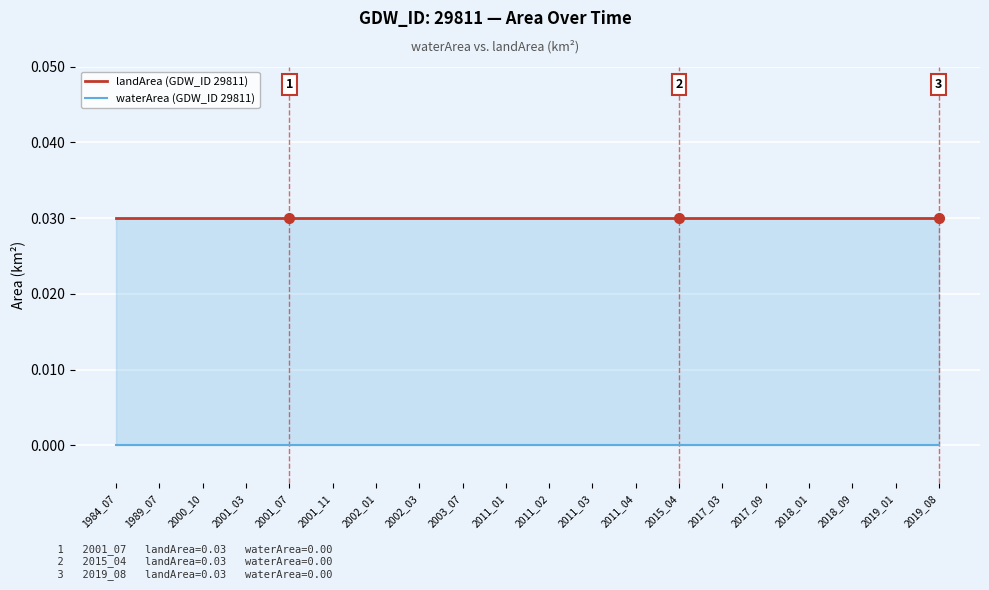

At 1989_07, list the series in order from smallest to largest.

waterArea (GDW_ID 29811), landArea (GDW_ID 29811)